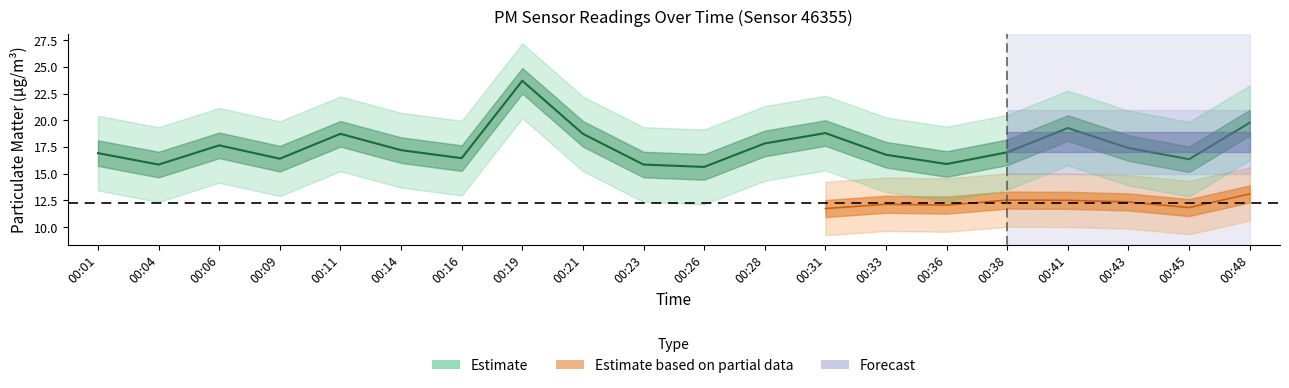

What is the difference between the values at 00:14 and 00:06?

0.4